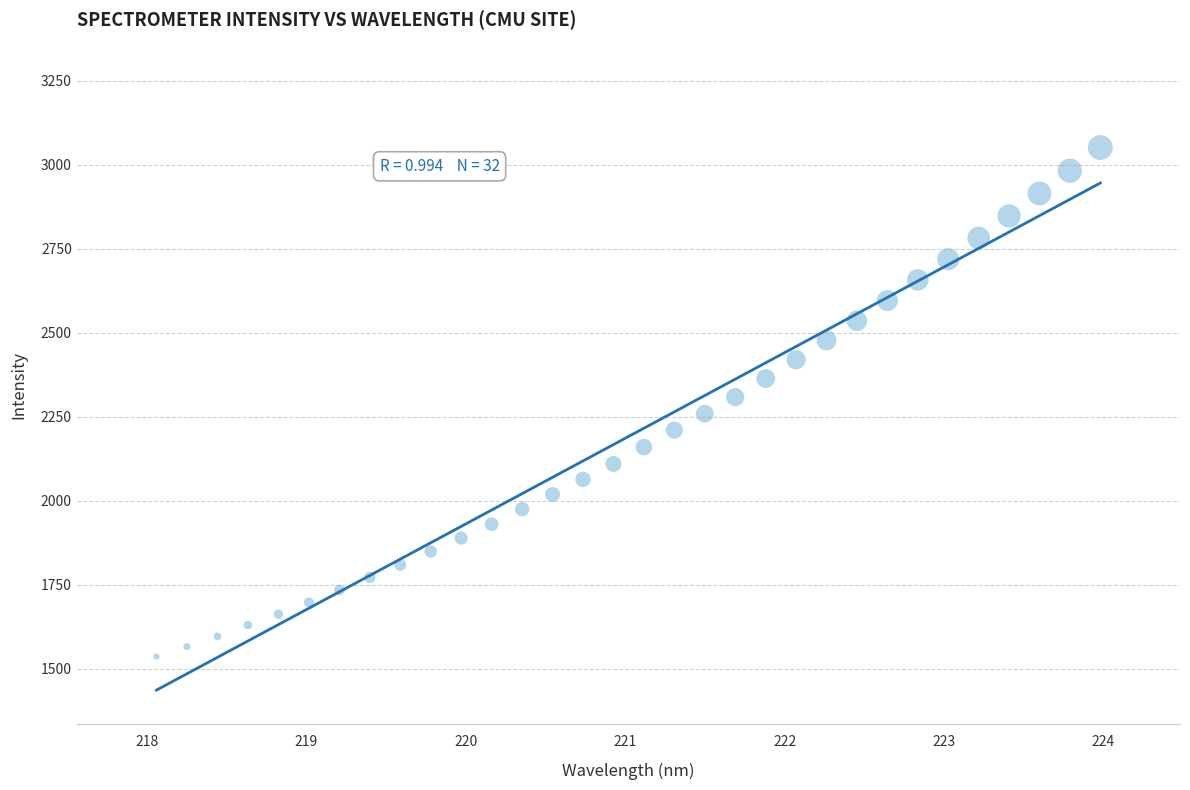

What is the range of Y values (max minus min)?

1513.8